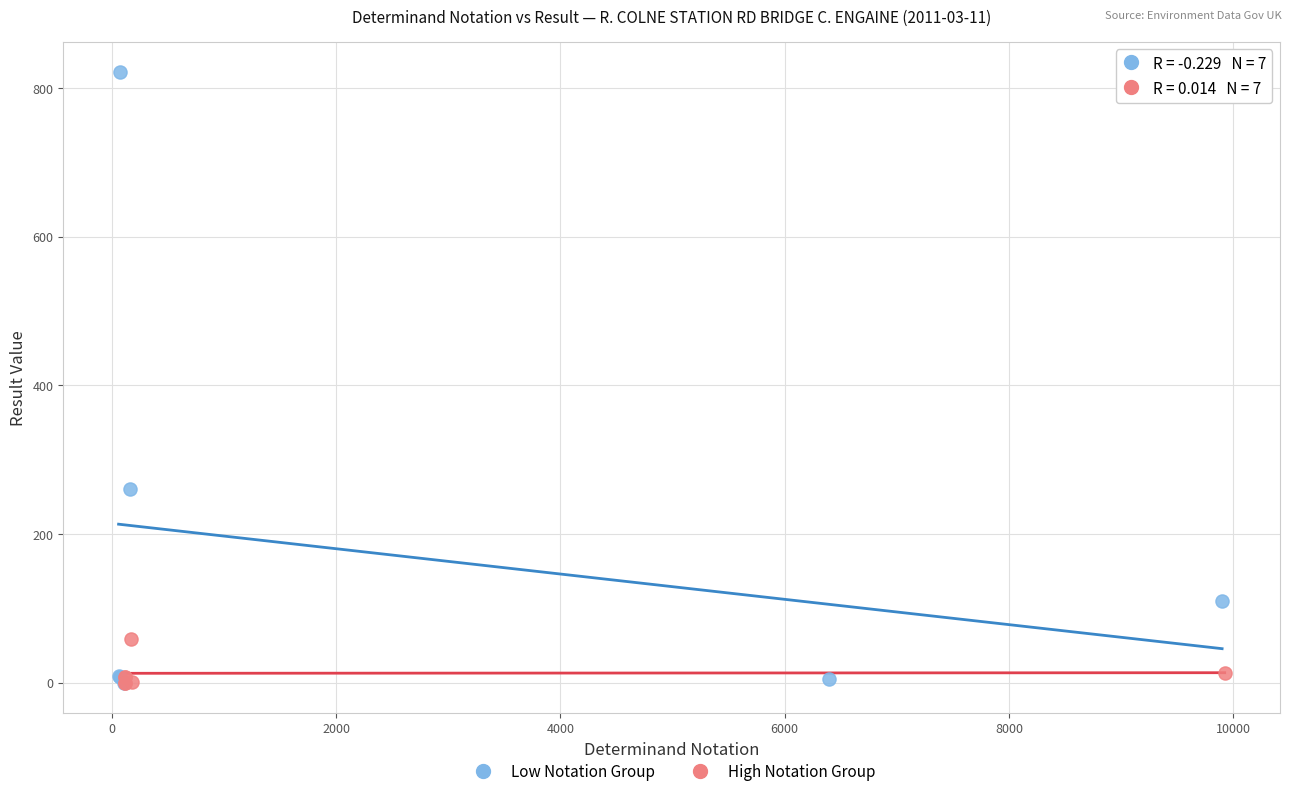

Which series contains the highest Y value?

Low Notation Group